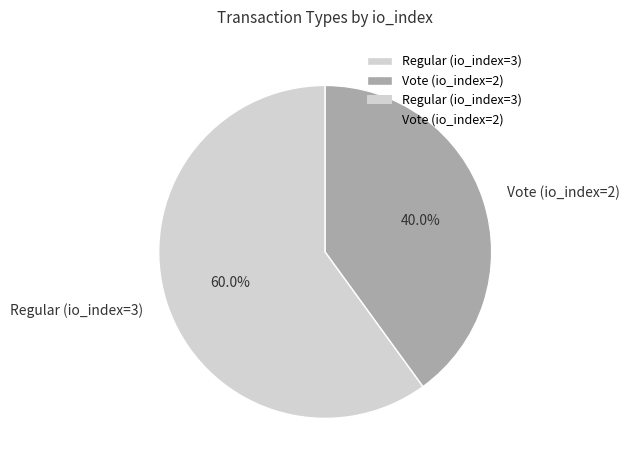

Which slice is the smallest?

Vote (io_index=2)